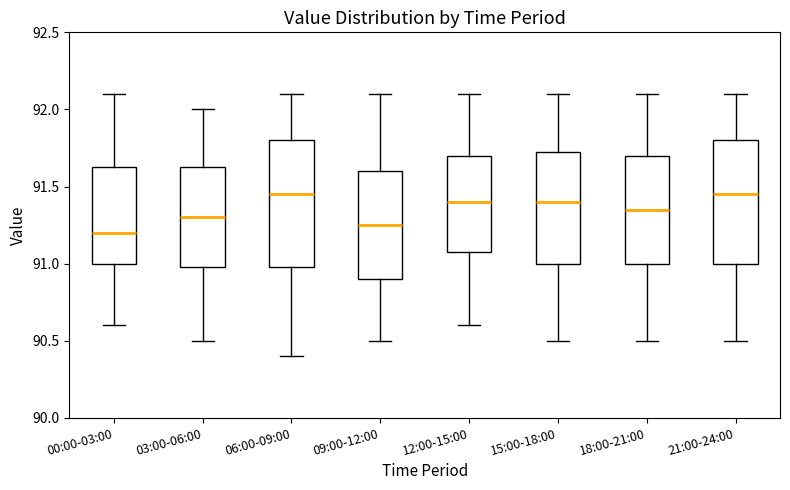

Where does the lower whisker of the box for 15:00-18:00 end on the y-axis? The values are not printed on the chart, so give them approximately, as read against the axis.

90.50